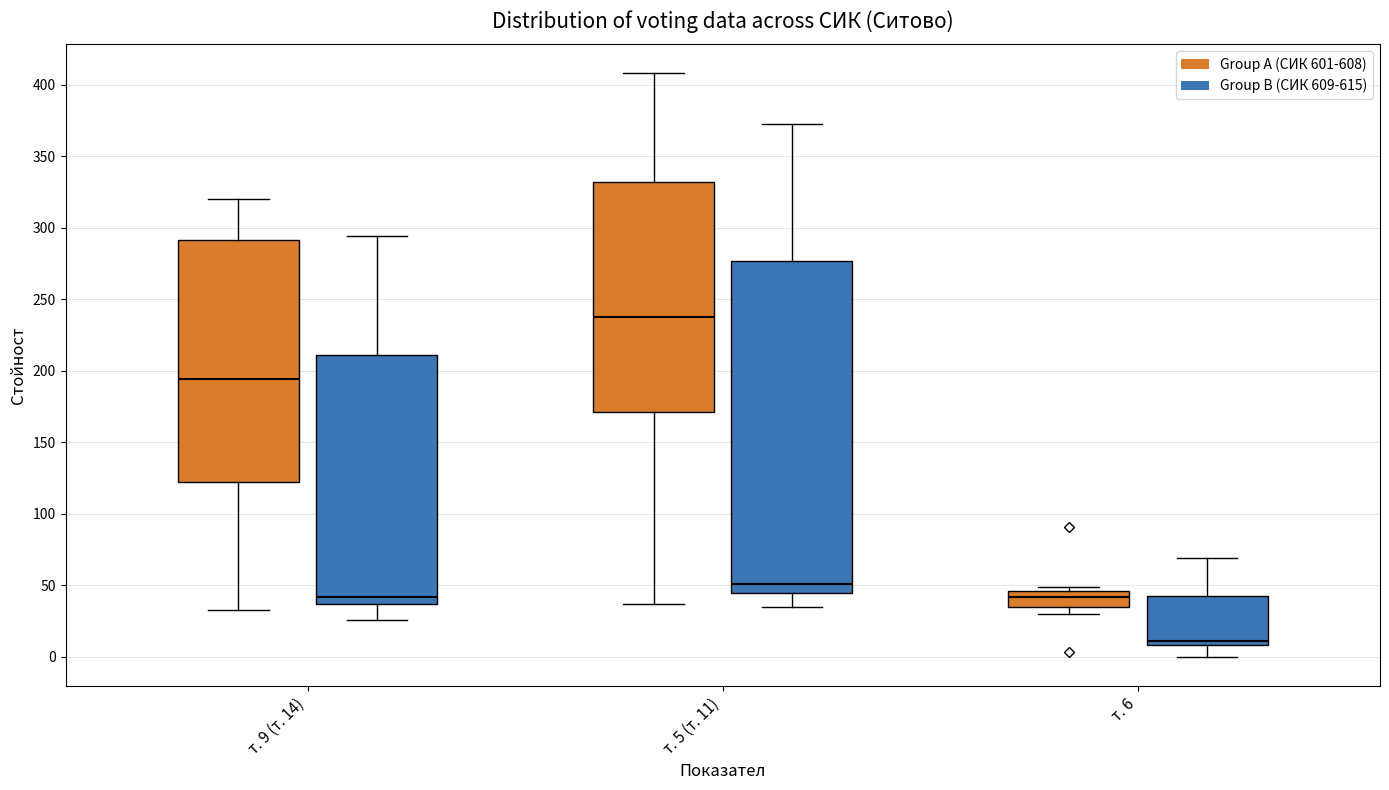

Where does the lower whisker of the box for т. 6 (Group B (СИК 609-615)) end on the y-axis? The values are not printed on the chart, so give them approximately, as read against the axis.

0